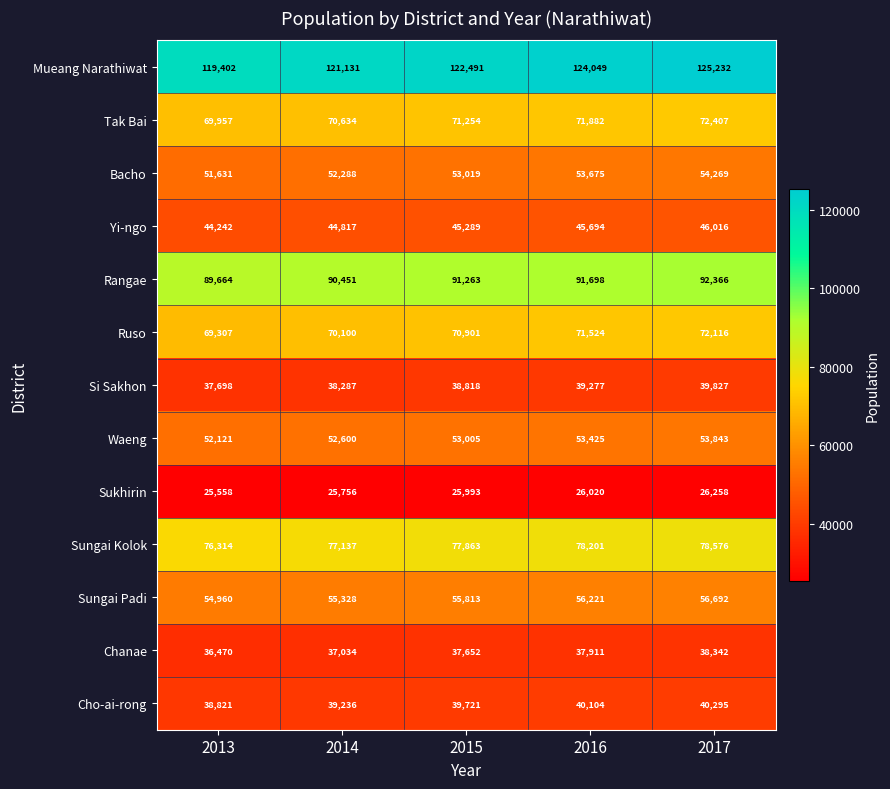

Between 2013 and 2014, which series saw the biggest shift?

Mueang Narathiwat